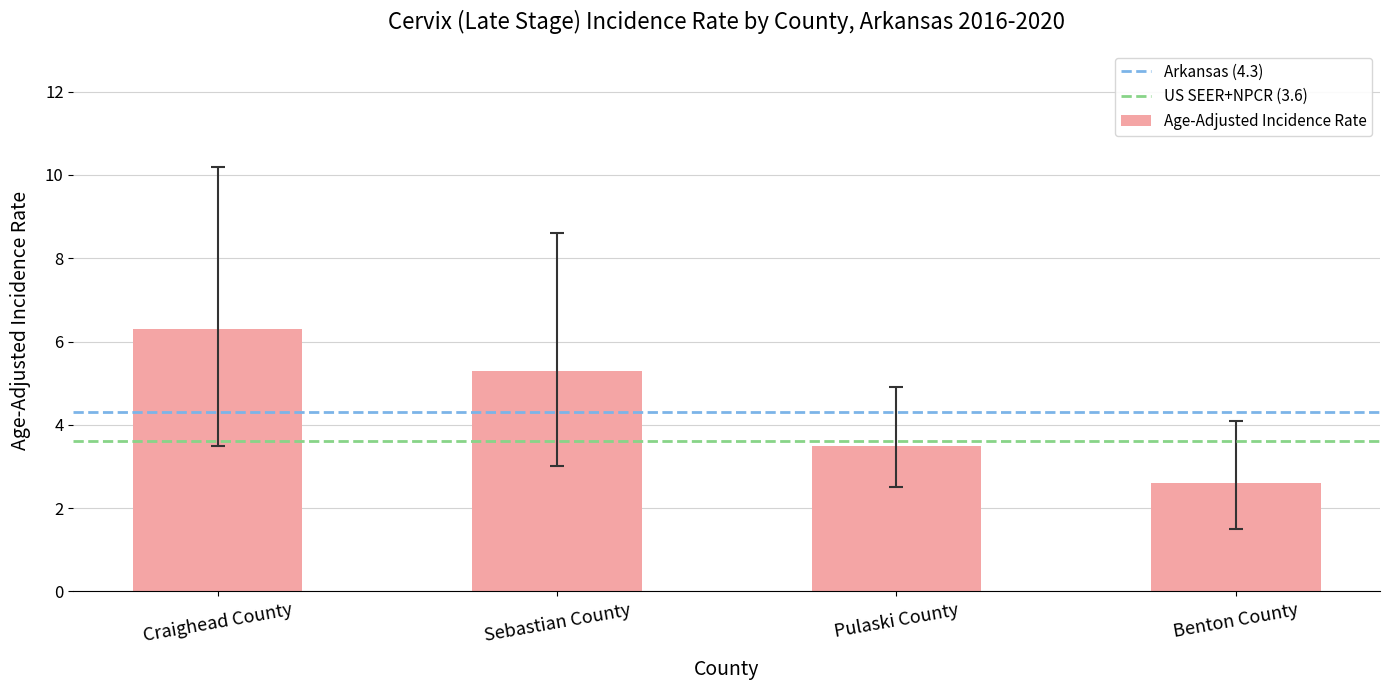

What is the difference between the second highest and second lowest values?

1.8